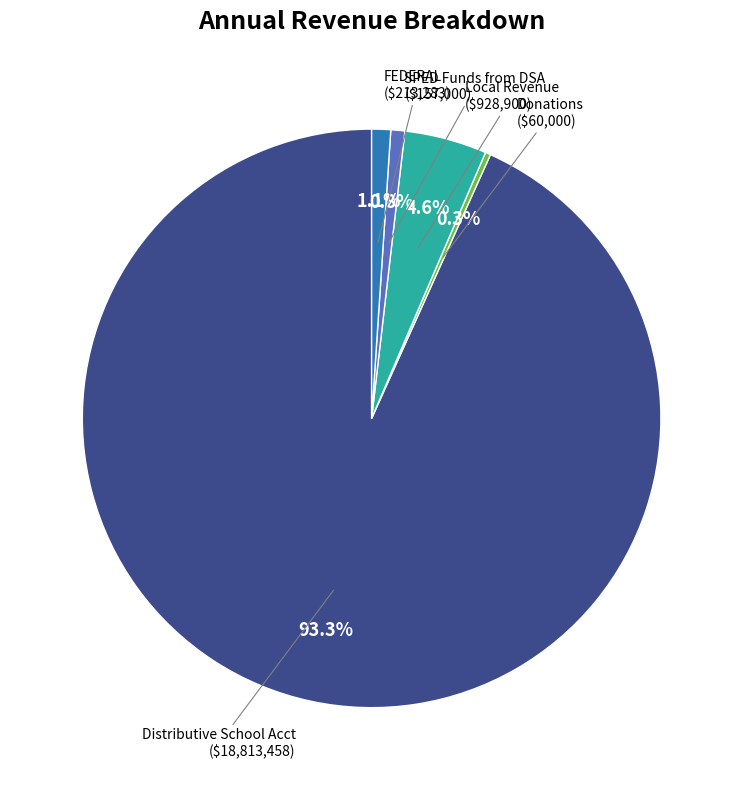

What is the largest slice in the pie chart?

Distributive School Acct